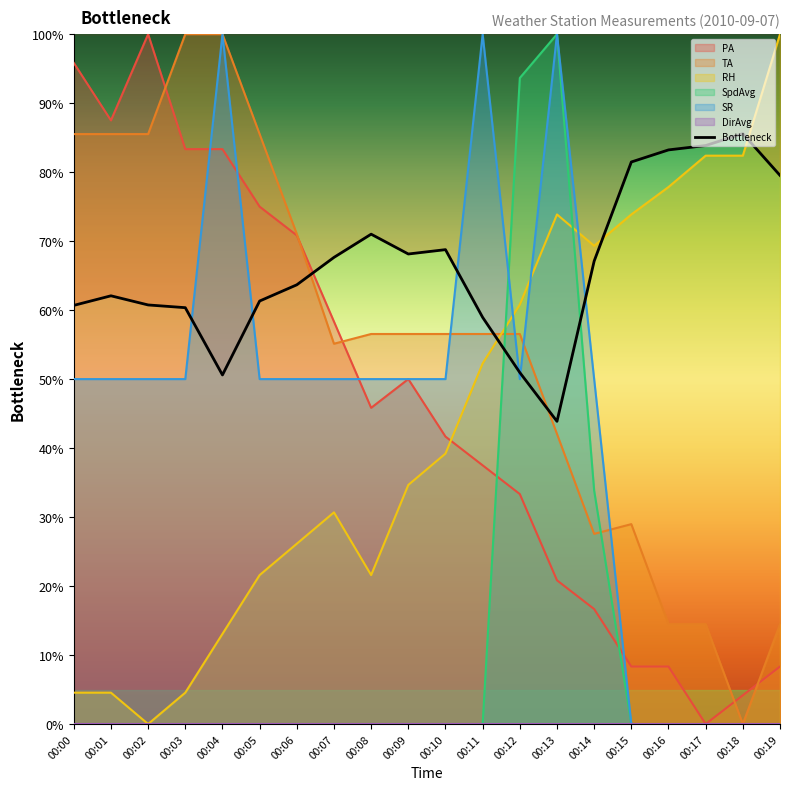

What is the change in value from 00:16 to 00:19?

-3.7